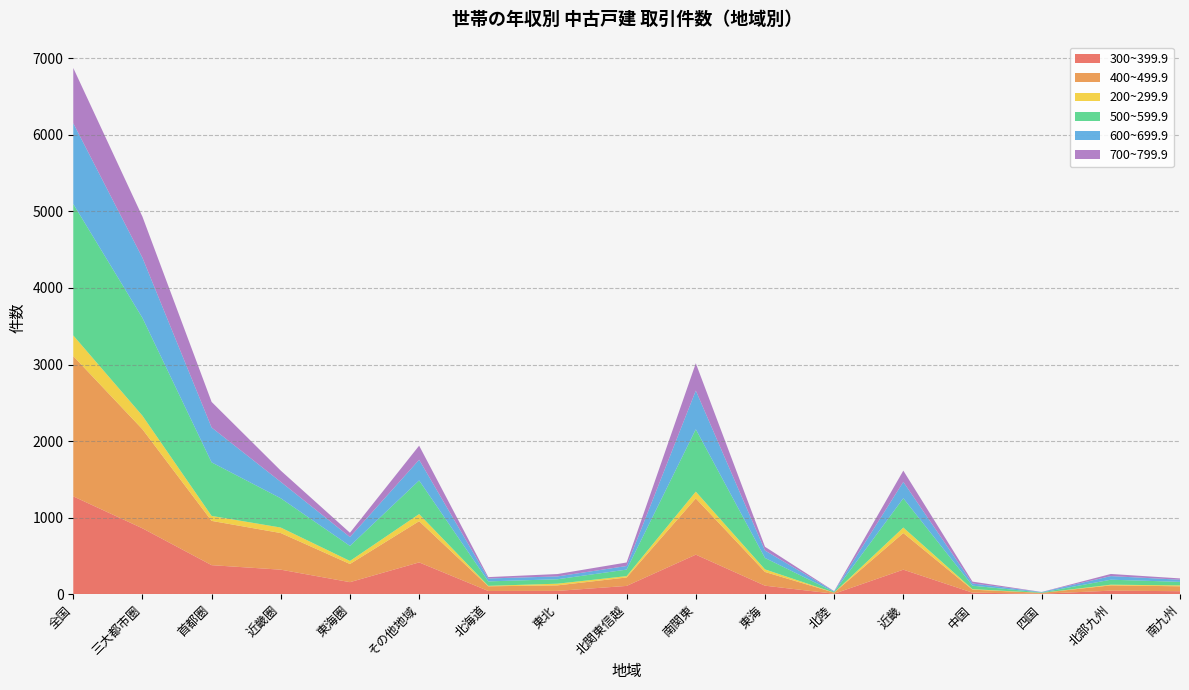

Reading left to right, list all the values displayed in this chart.

300~399.9: 全国=1279	三大都市圏=862	首都圏=381	近畿圏=322	東海圏=159	その他地域=417	北海道=44	東北=45	北関東信越=110	南関東=518	東海=113	北陸=8	近畿=322	中国=22	四国=8	北部九州=48	南九州=41
400~499.9: 全国=1831	三大都市圏=1293	首都圏=578	近畿圏=478	東海圏=237	その他地域=538	北海道=61	東北=72	北関東信越=110	南関東=734	東海=179	北陸=14	近畿=478	中国=39	四国=11	北部九州=69	南九州=64
200~299.9: 全国=270	三大都市圏=177	首都圏=65	近畿圏=72	東海圏=40	その他地域=93	北海道=6	東北=22	北関東信越=18	南関東=89	東海=34	北陸=1	近畿=72	中国=7	四国=0	北部九州=9	南九州=12
500~599.9: 全国=1716	三大都市圏=1277	首都圏=699	近畿圏=382	東海圏=196	その他地域=439	北海道=58	東北=58	北関東信越=85	南関東=814	東海=149	北陸=9	近畿=382	中国=45	四国=5	北部九州=65	南九州=46
600~699.9: 全国=1055	三大都市圏=785	首都圏=455	近畿圏=214	東海圏=116	その他地域=270	北海道=38	東北=37	北関東信越=47	南関東=505	東海=97	北陸=7	近畿=214	中国=29	四国=6	北部九州=47	南九州=28
700~799.9: 全国=721	三大都市圏=537	首都圏=334	近畿圏=147	東海圏=56	その他地域=184	北海道=18	東北=31	北関東信越=46	南関東=357	東海=49	北陸=3	近畿=147	中国=24	四国=1	北部九州=28	南九州=17